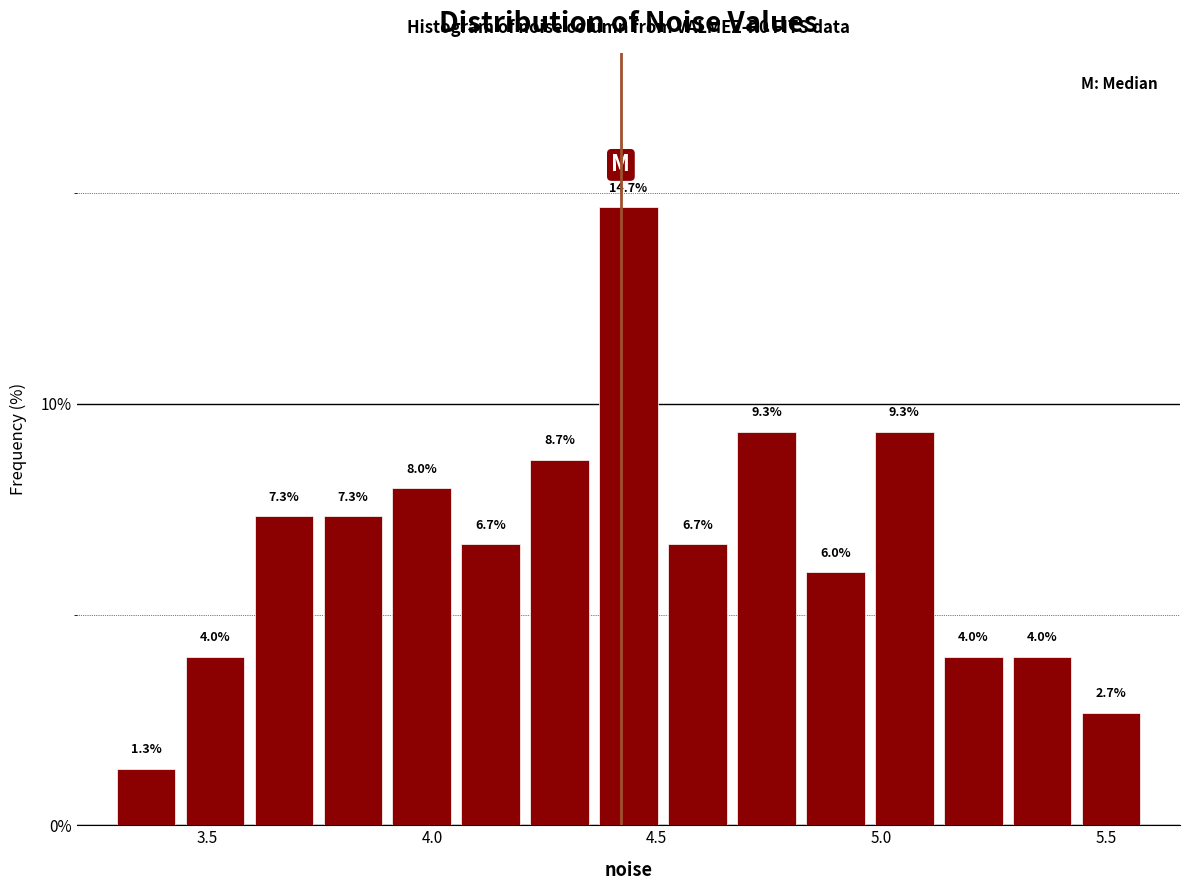

Read against the x-axis, roughly where is the centre of the tallest bar?

4.45